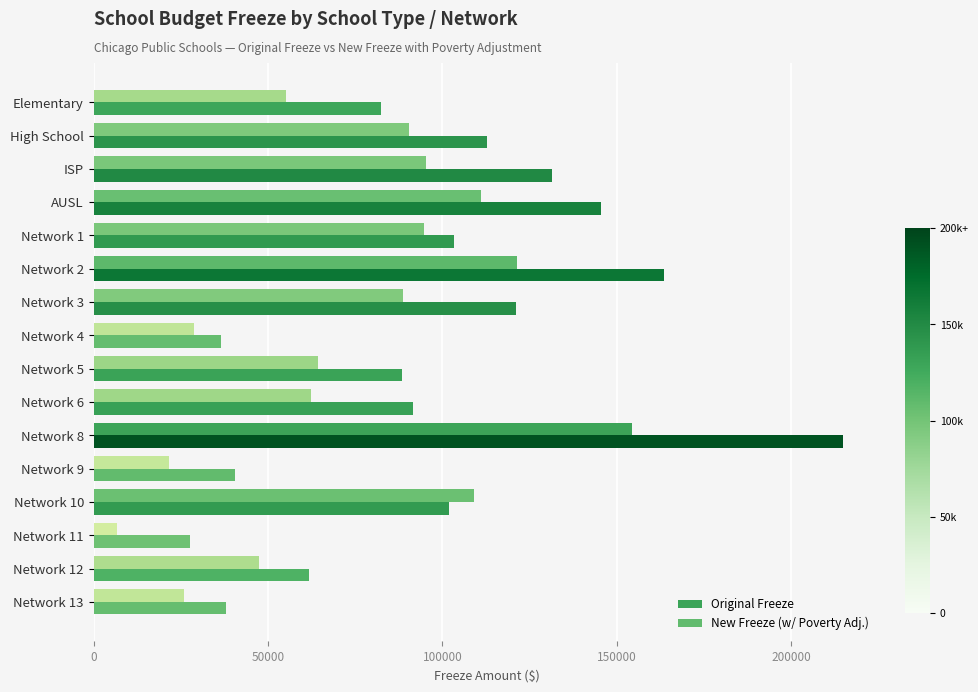

Which series has the largest range (max minus min)?

Original Freeze